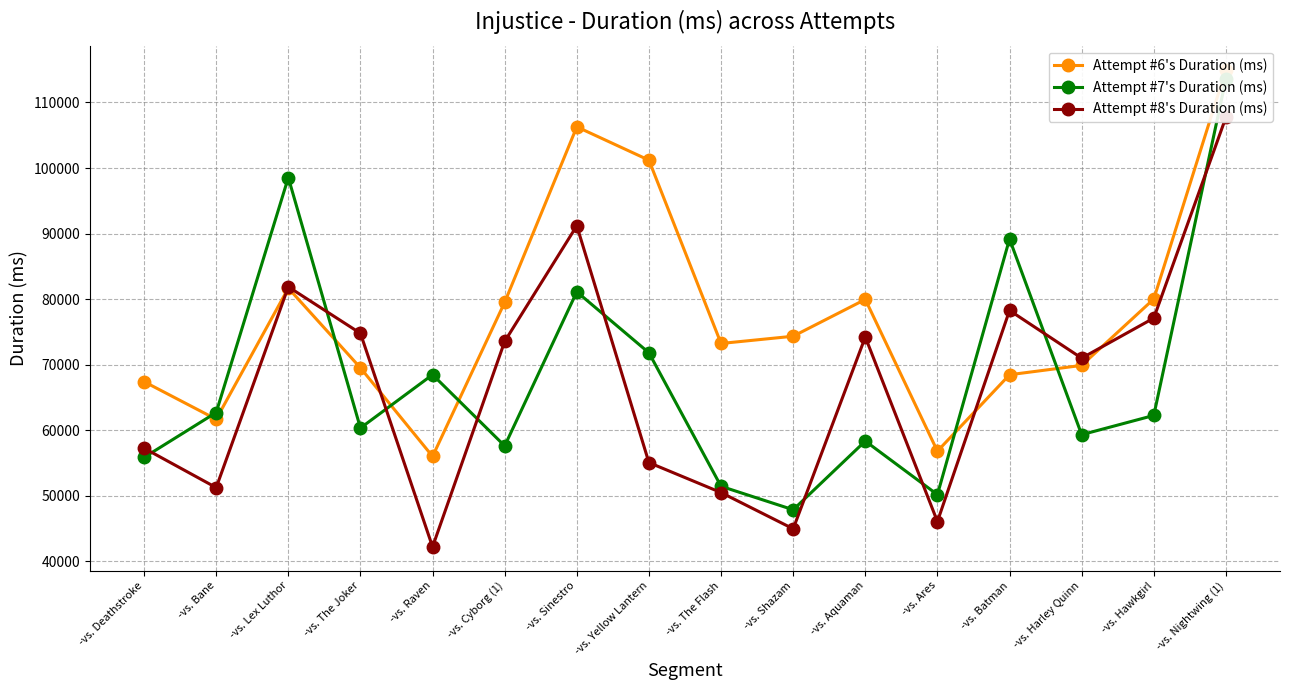

Where do Attempt #8's Duration (ms) and Attempt #7's Duration (ms) first cross each other?

-vs. Deathstroke and -vs. Bane